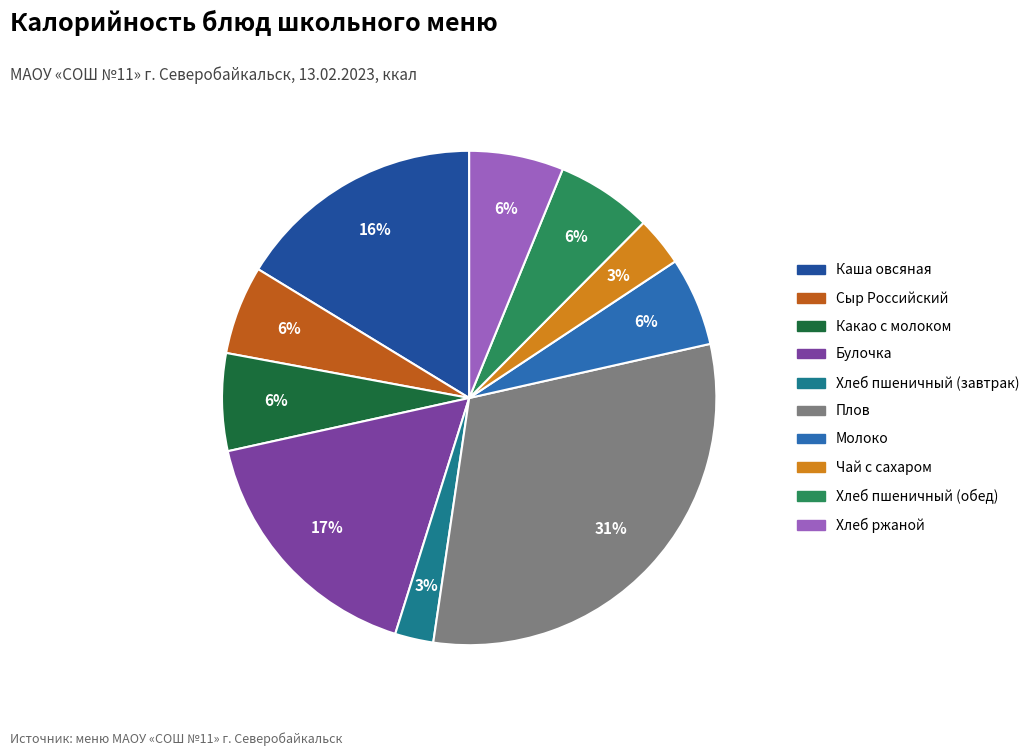

To the nearest percent, what percentage of the pie is Молоко?

6%